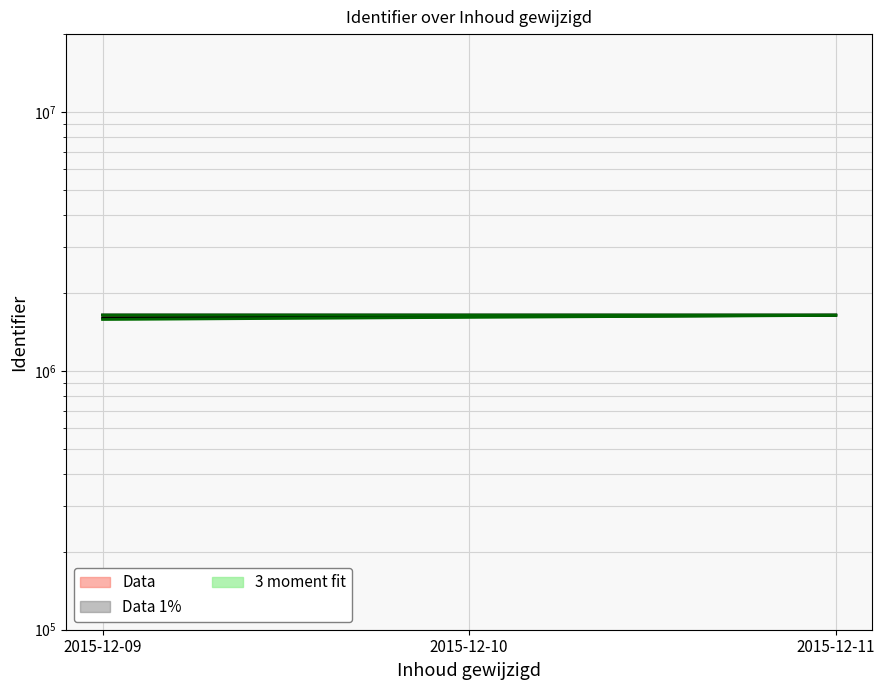

Does the chart display data point markers on the line(s)?

No